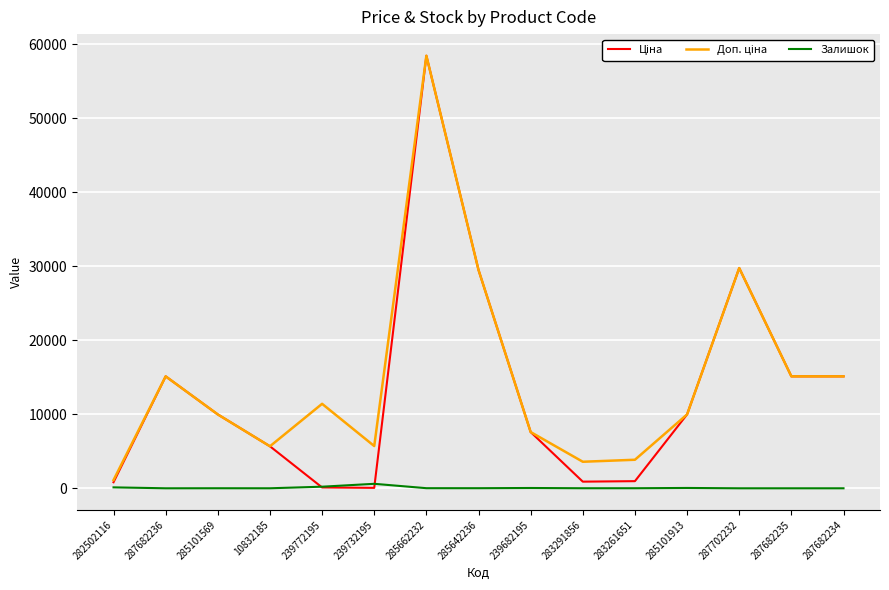

What is the maximum value shown in the chart?

58426.5